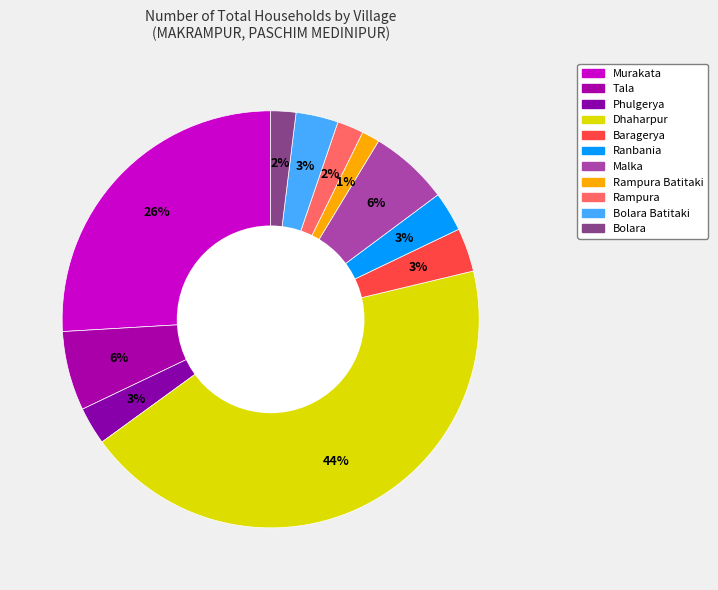

How many slices are in this pie chart?

11